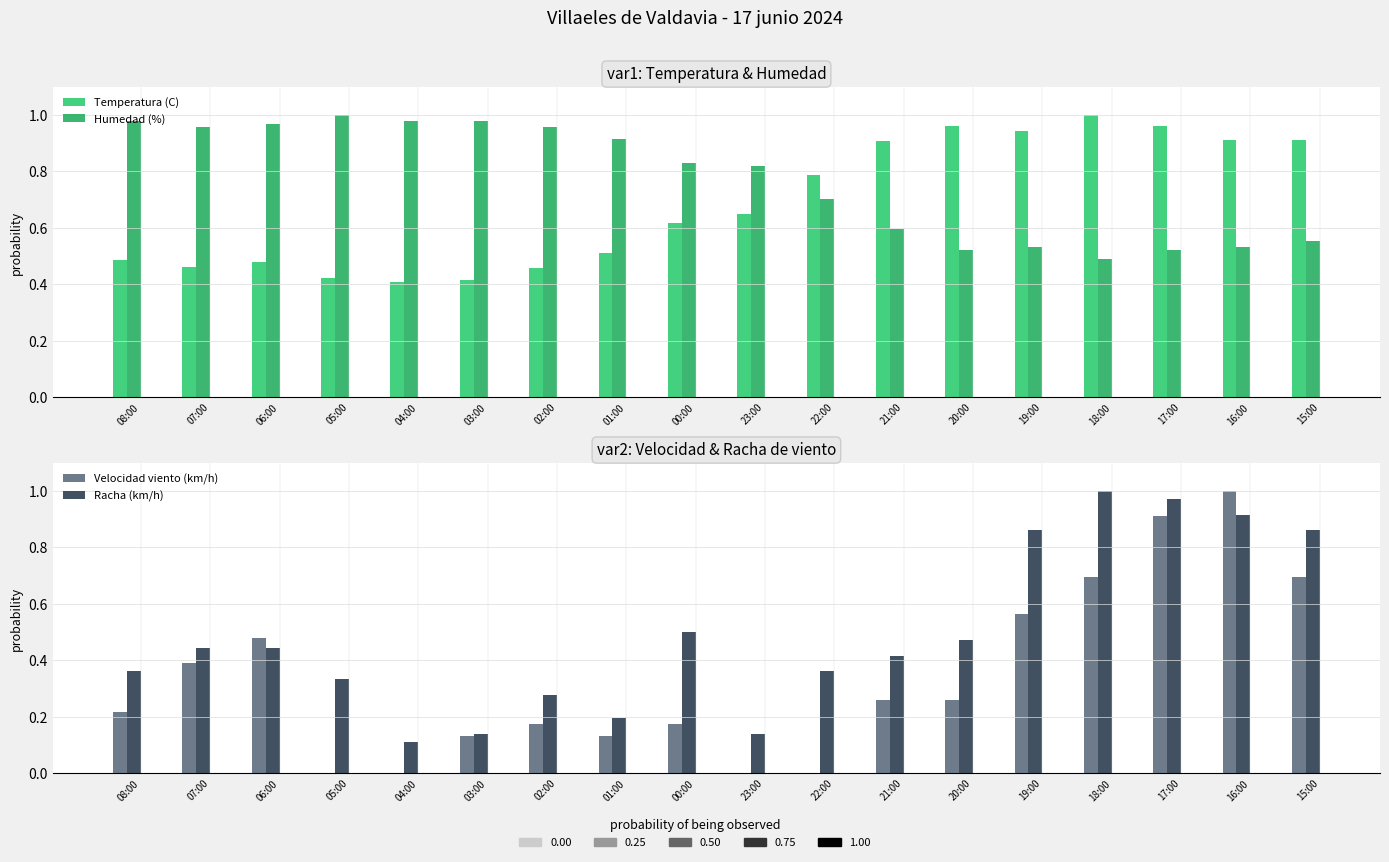

Reading left to right, what are all the values shown in this chart?

Temperatura (C): 08:00=0.5	07:00=0.5	06:00=0.5	05:00=0.4	04:00=0.4	03:00=0.4	02:00=0.5	01:00=0.5	00:00=0.6	23:00=0.6	22:00=0.8	21:00=0.9	20:00=1.0	19:00=0.9	18:00=1.0	17:00=1.0	16:00=0.9	15:00=0.9
Humedad (%): 08:00=1.0	07:00=1.0	06:00=1.0	05:00=1.0	04:00=1.0	03:00=1.0	02:00=1.0	01:00=0.9	00:00=0.8	23:00=0.8	22:00=0.7	21:00=0.6	20:00=0.5	19:00=0.5	18:00=0.5	17:00=0.5	16:00=0.5	15:00=0.6
Velocidad viento (km/h): 08:00=0.2	07:00=0.4	06:00=0.5	05:00=0.0	04:00=0.0	03:00=0.1	02:00=0.2	01:00=0.1	00:00=0.2	23:00=0.0	22:00=0.0	21:00=0.3	20:00=0.3	19:00=0.6	18:00=0.7	17:00=0.9	16:00=1.0	15:00=0.7
Racha (km/h): 08:00=0.4	07:00=0.4	06:00=0.4	05:00=0.3	04:00=0.1	03:00=0.1	02:00=0.3	01:00=0.2	00:00=0.5	23:00=0.1	22:00=0.4	21:00=0.4	20:00=0.5	19:00=0.9	18:00=1.0	17:00=1.0	16:00=0.9	15:00=0.9